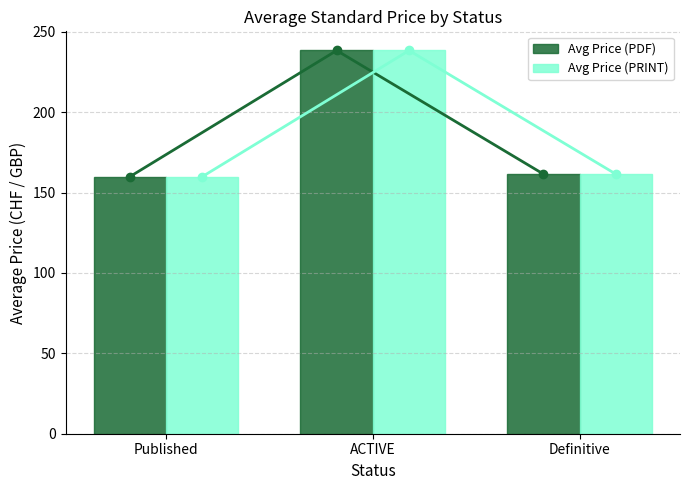

What is the difference between the maximum and minimum values in the Avg Price (PRINT) series?

78.5